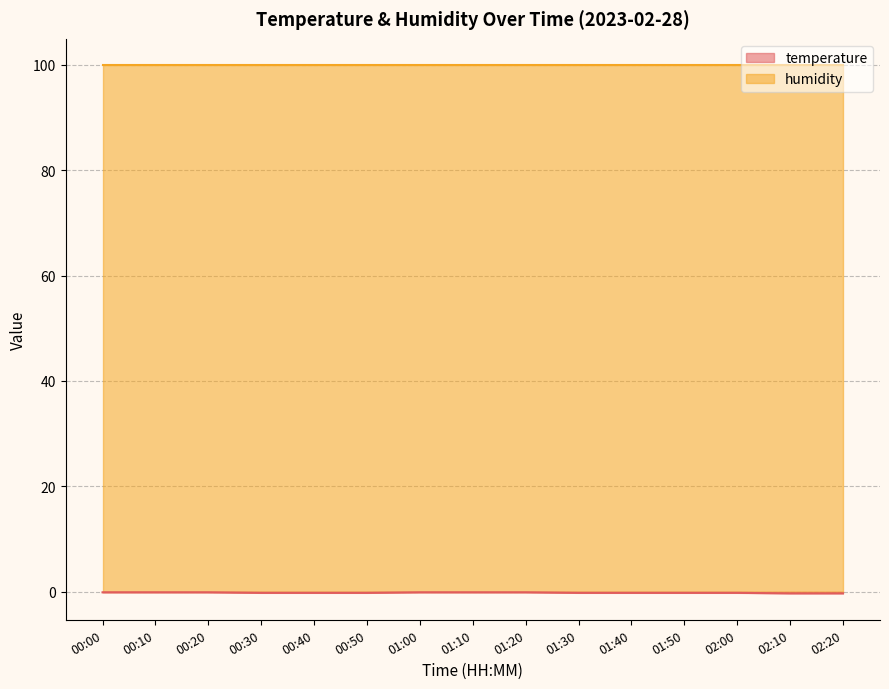

Rank the categories by value from lowest to highest.

02:10, 02:20, 00:30, 00:40, 00:50, 01:30, 01:40, 01:50, 02:00, 00:00, 00:10, 00:20, 01:00, 01:10, 01:20